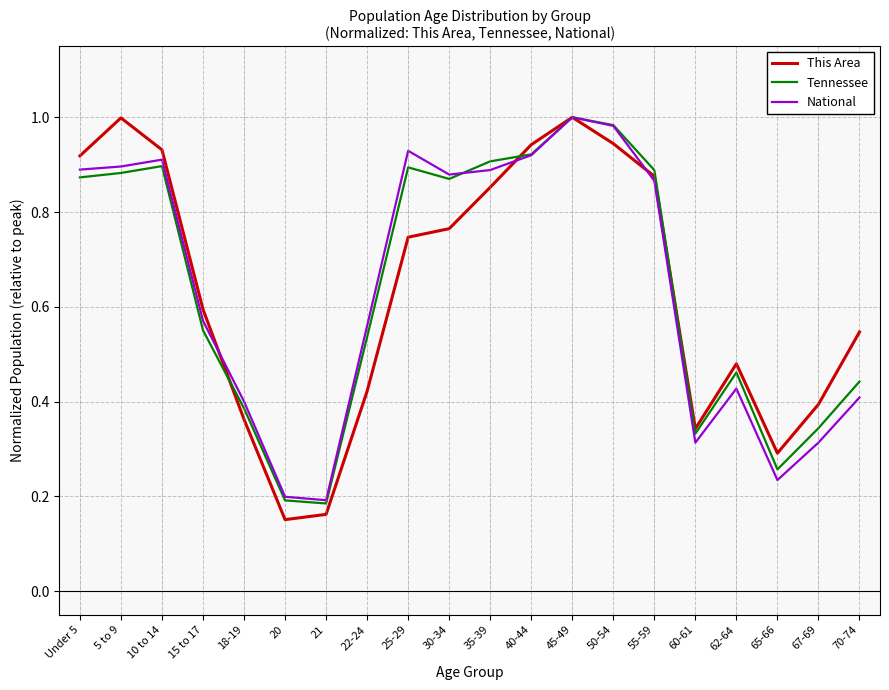

Which series ends up on top after the final intersection of Tennessee and This Area?

This Area